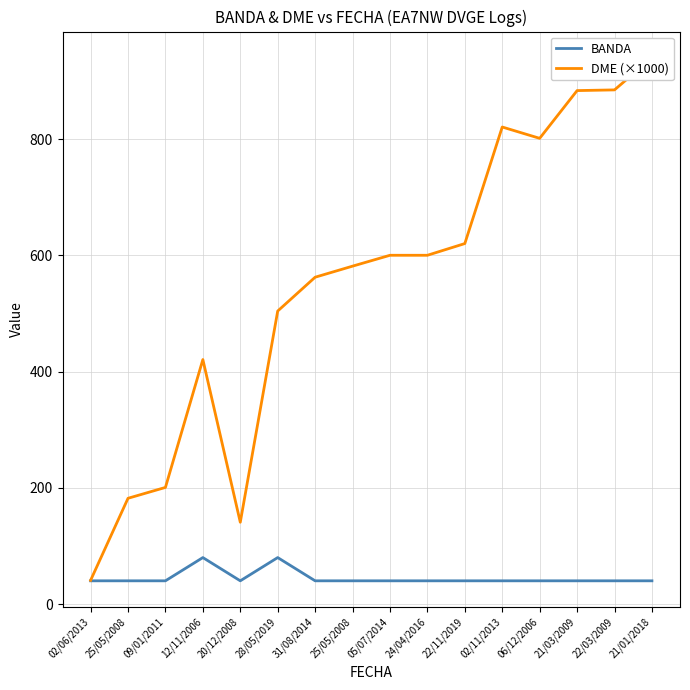

The value of DME (×1000) at 20/12/2008 is 140.8. True or false?

True